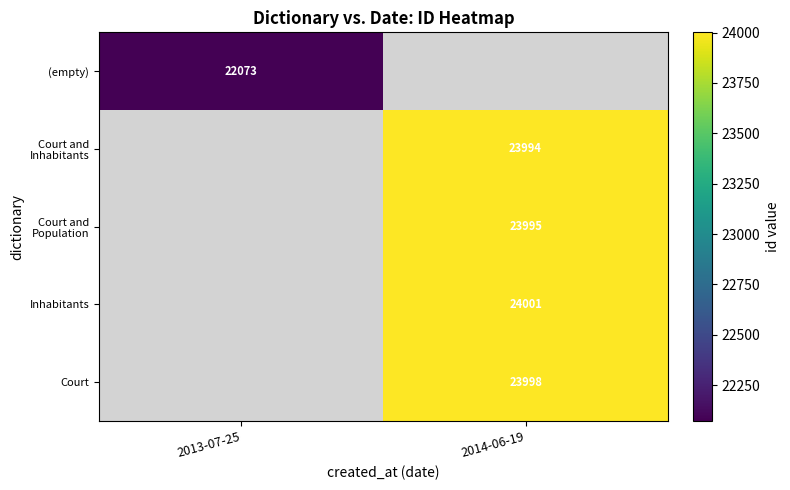

At how many categories does at least one series exceed 22603?

1